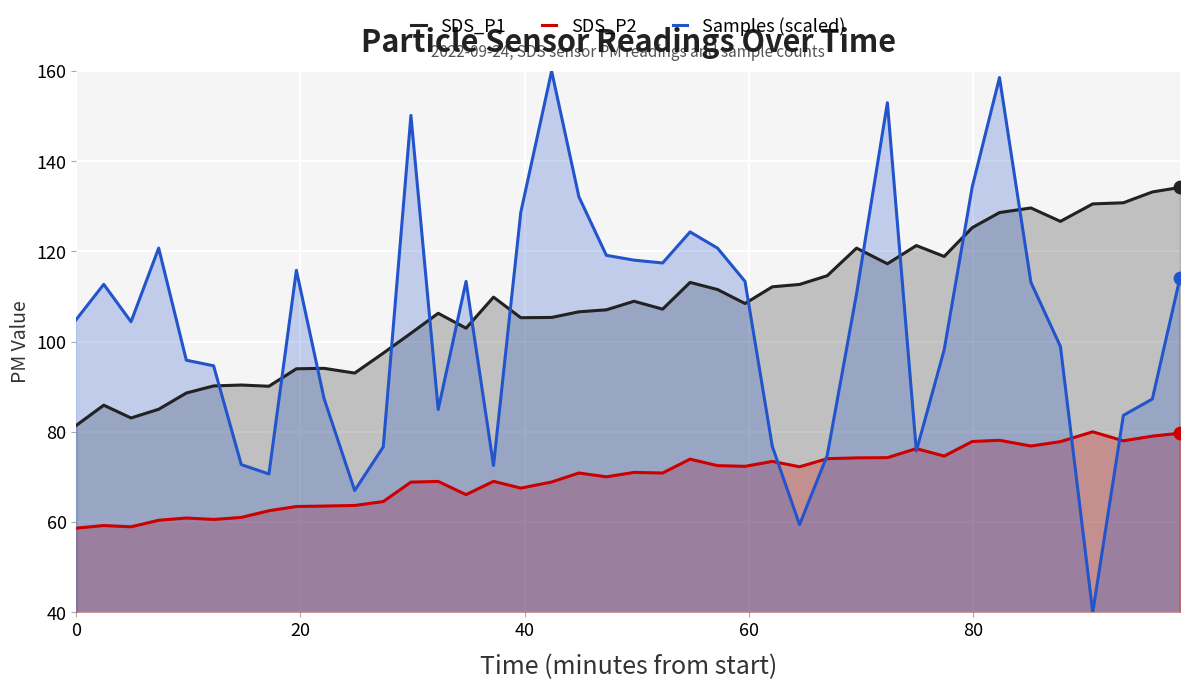

What are all the series names shown in the legend?

SDS_P1, SDS_P2, Samples (scaled)